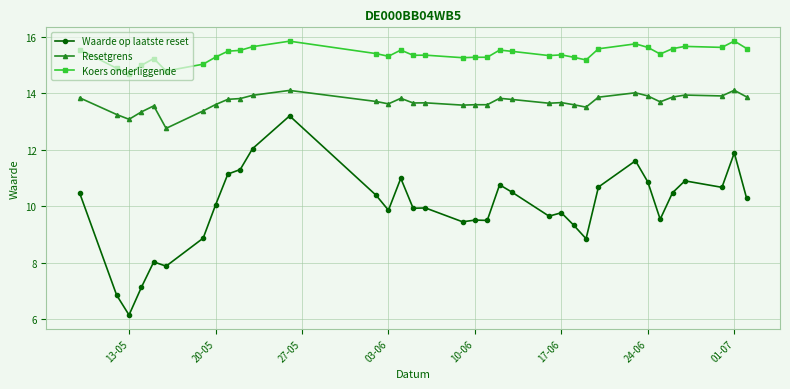

Which series has the widest spread of values?

Waarde op laatste reset